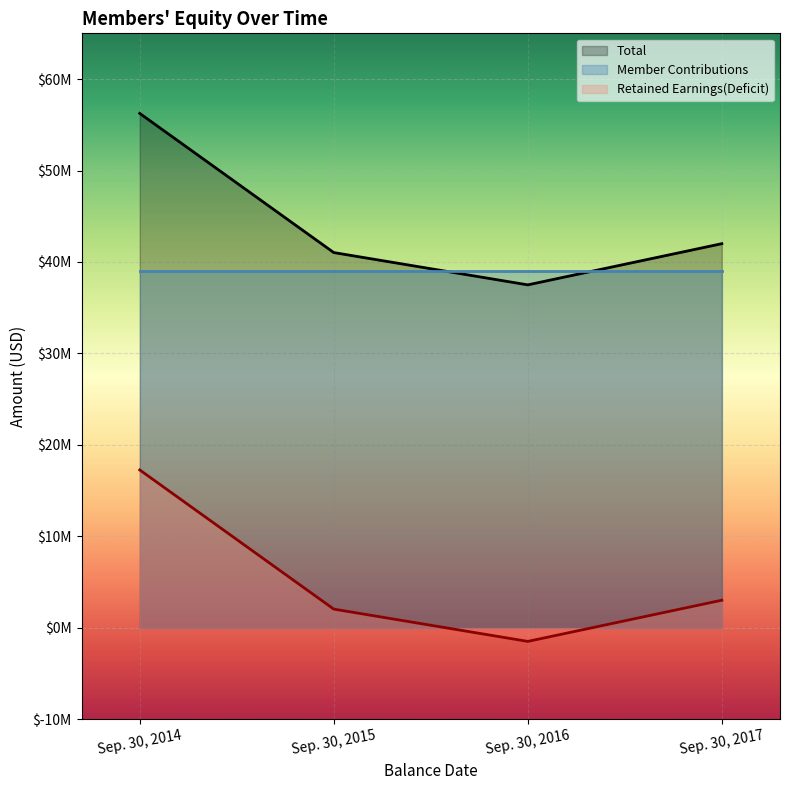

What is the sum of the Retained Earnings(Deficit) values at Sep. 30, 2015 and Sep. 30, 2017?

5043819